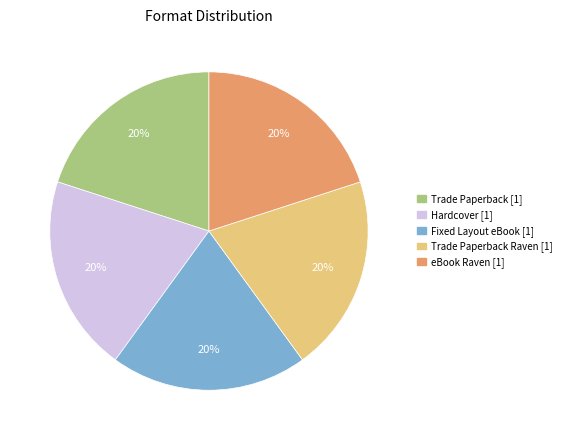

To the nearest percent, what is the average slice percentage?

20%